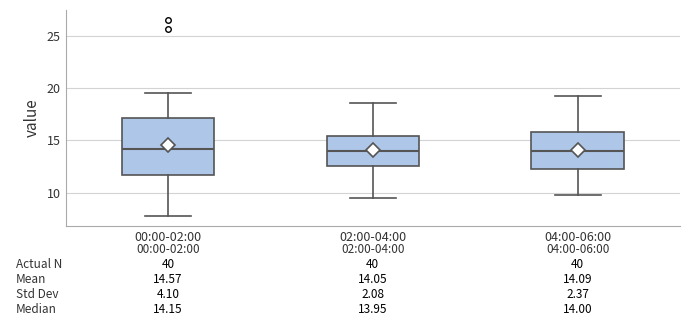

Which box is the tallest, from its lower edge to its upper edge?

00:00-02:00